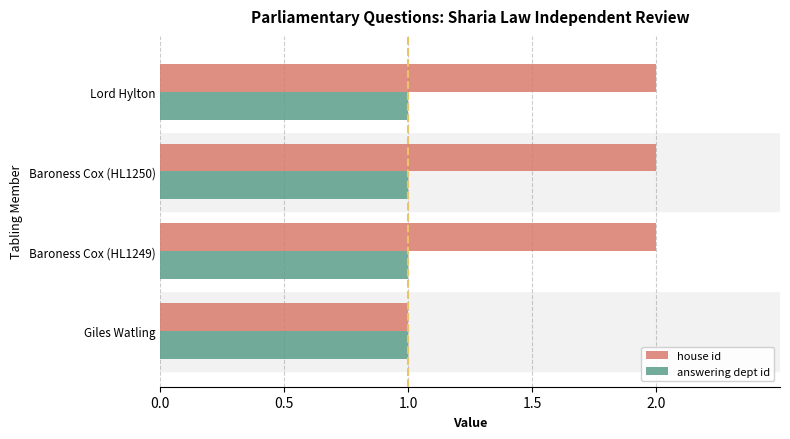

Rank the series by their maximum value, from lowest to highest.

answering dept id, house id